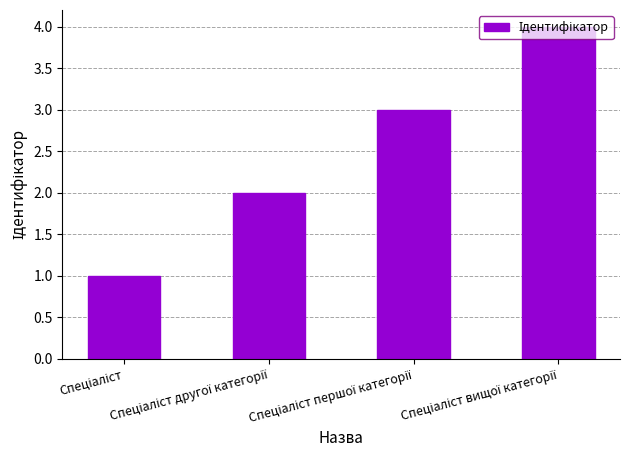

How many categories are shown in the chart?

4